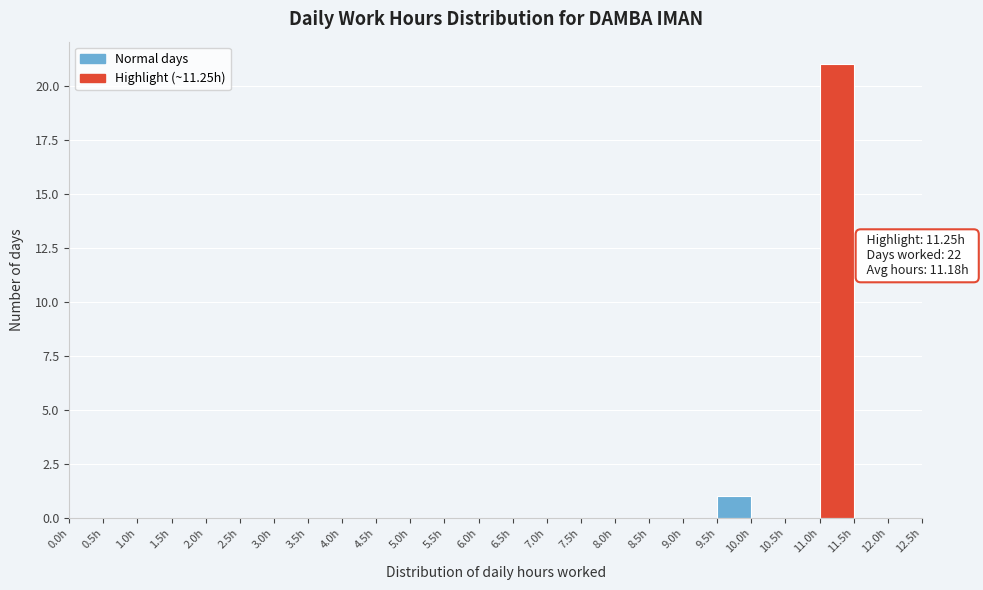

Over which range of the x-axis is the bar tallest?

11.0 to 11.5